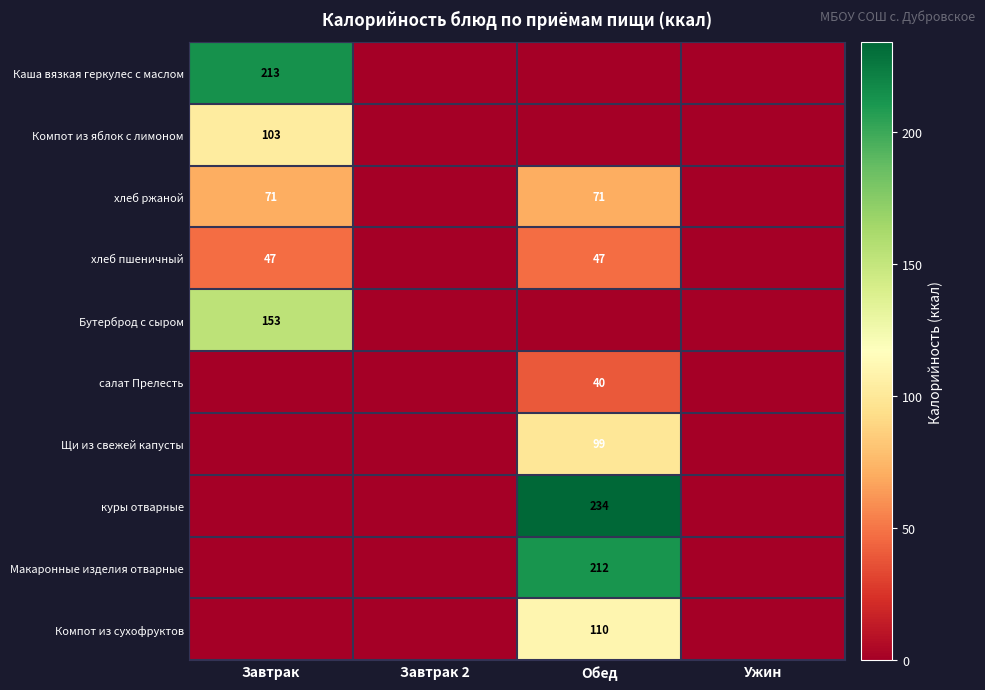

True or false: хлеб ржаной has a value of 71 at Обед.

True